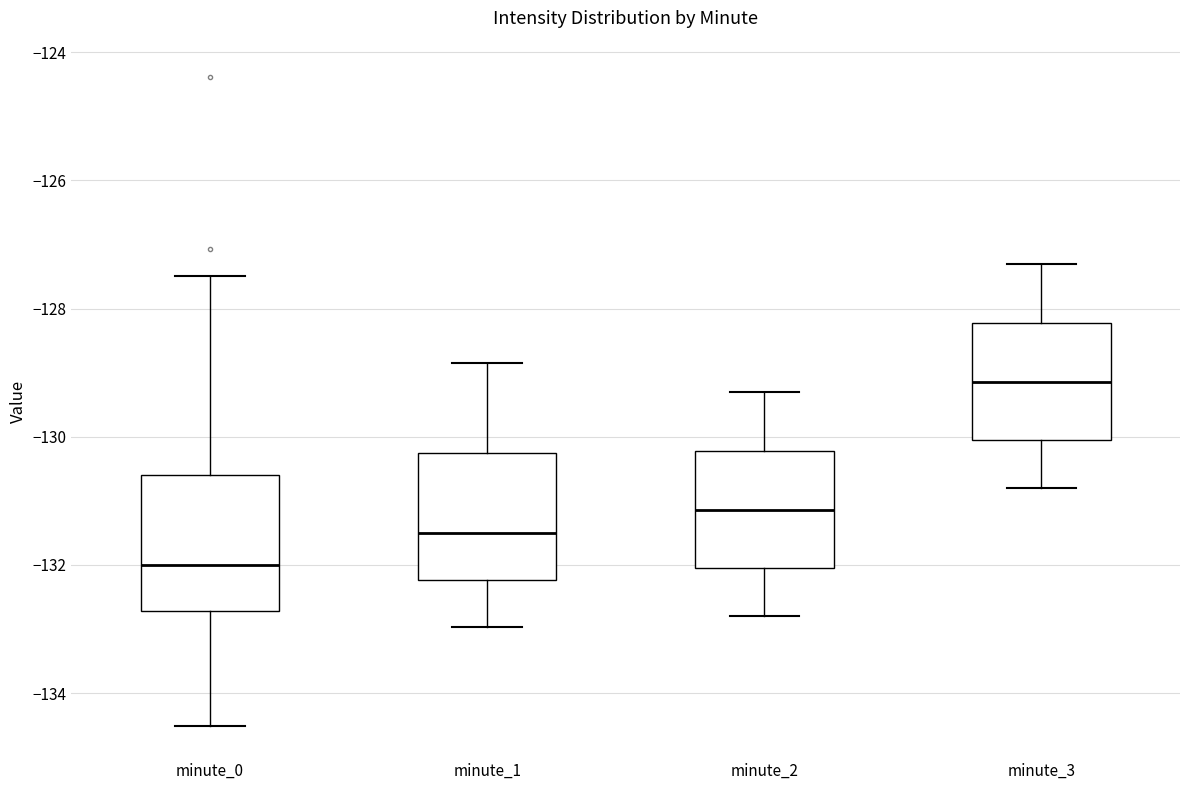

Reading left to right, transcribe this box plot: for each box, give where its median line is, the range the box spans, and where its two whiskers end, as read against the y-axis. The values are not printed on the chart, so give them approximately, as read against the axis.

minute_0: median -132.0, box -132.8 to -130.6, whiskers -134.6 to -127.4
minute_1: median -131.4, box -132.2 to -130.2, whiskers -133.0 to -128.8
minute_2: median -131.2, box -132.0 to -130.2, whiskers -132.8 to -129.2
minute_3: median -129.2, box -130.0 to -128.2, whiskers -130.8 to -127.2